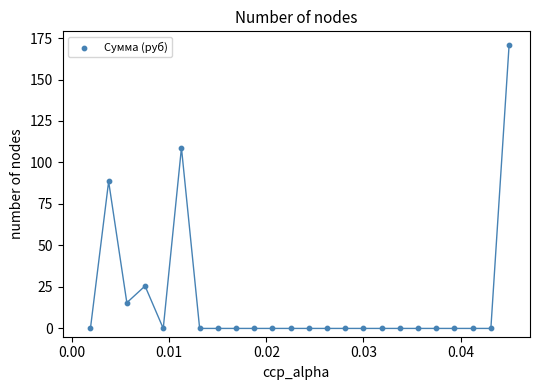

What Y value in the scatter plot is closest to 85?

88.6